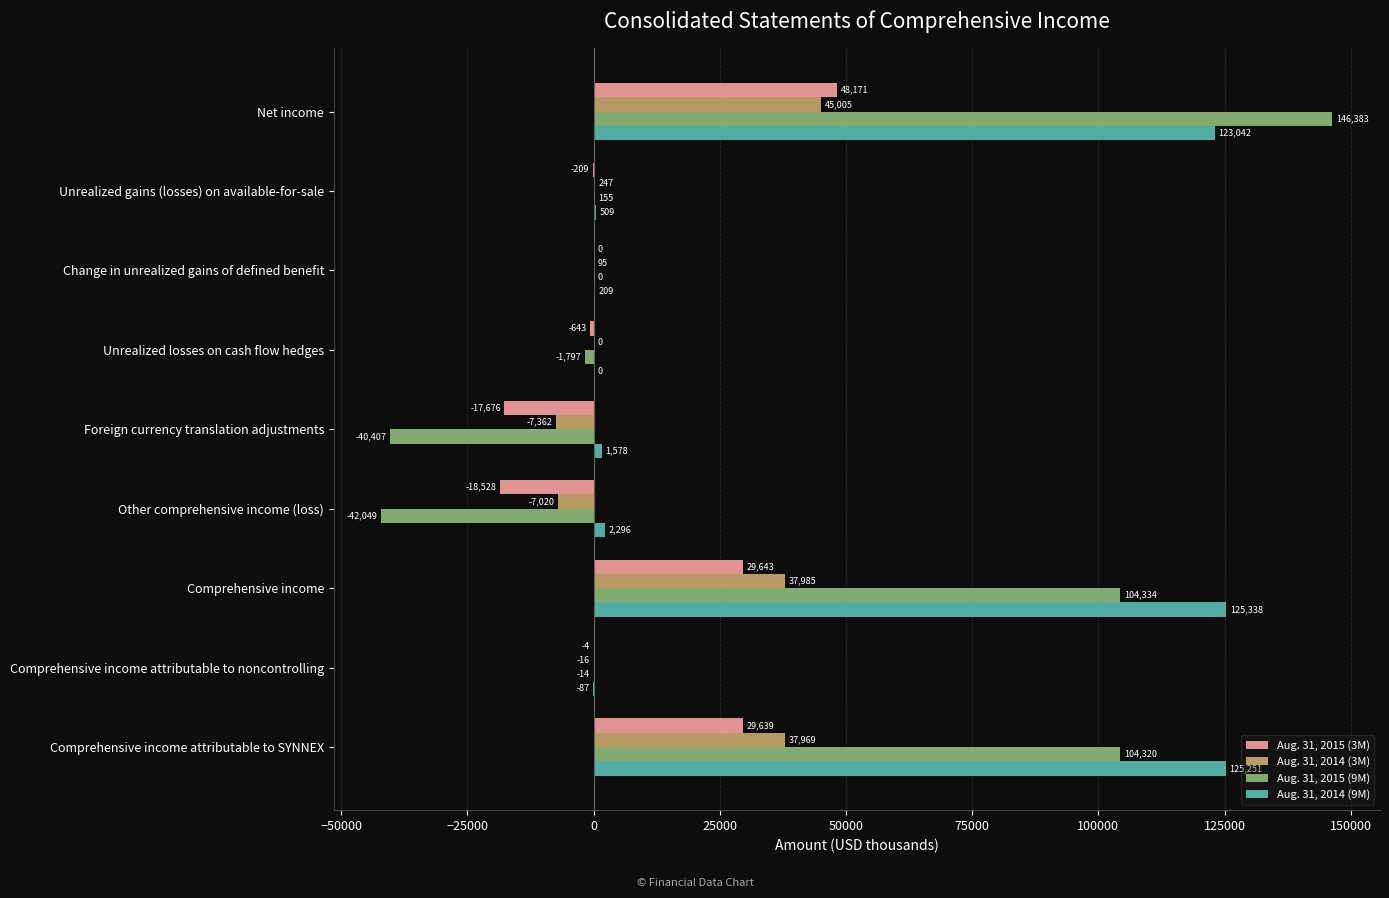

The Aug. 31, 2015 (3M) series shows 15281 at Net income. True or false?

False